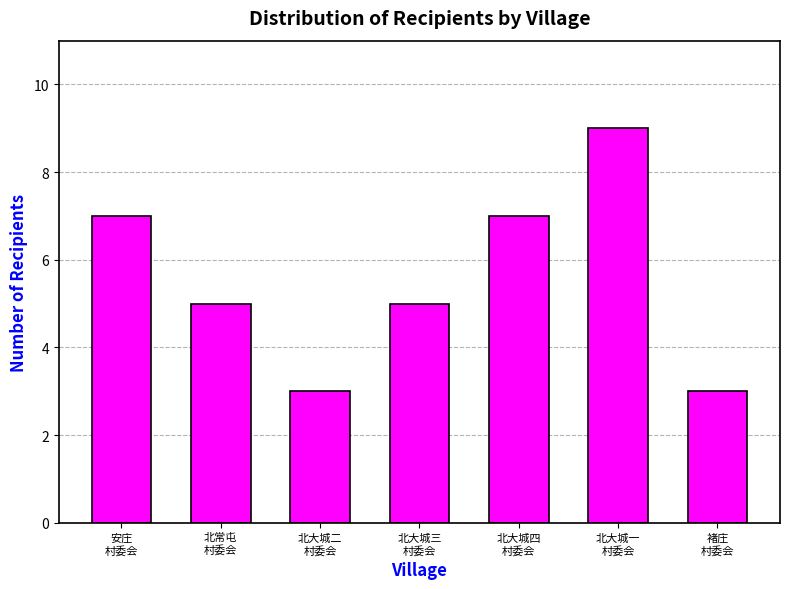

Reading right to left, what are all the values shown in this chart?

3	9	7	5	3	5	7